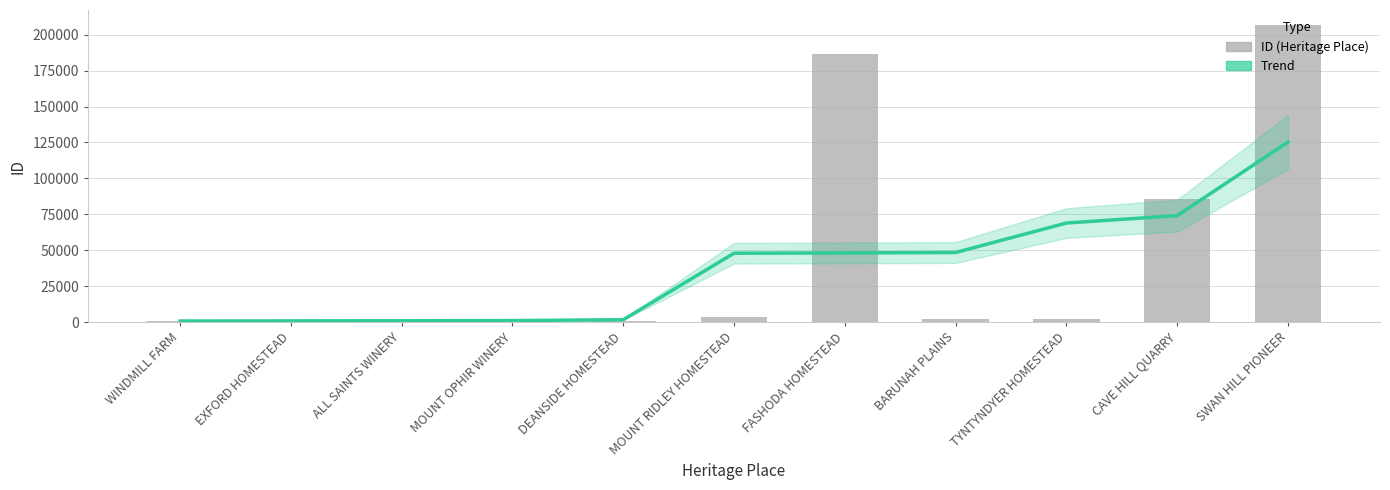

What is the label of the 6th bar from the left?

MOUNT RIDLEY HOMESTEAD